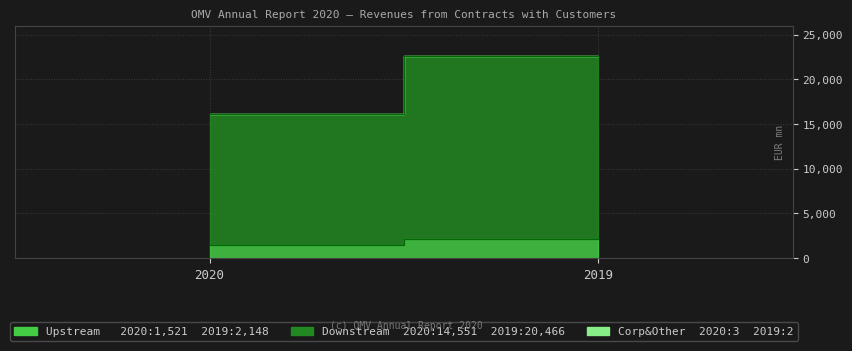

Which category has the highest value in the Corporate & Other series?

2020